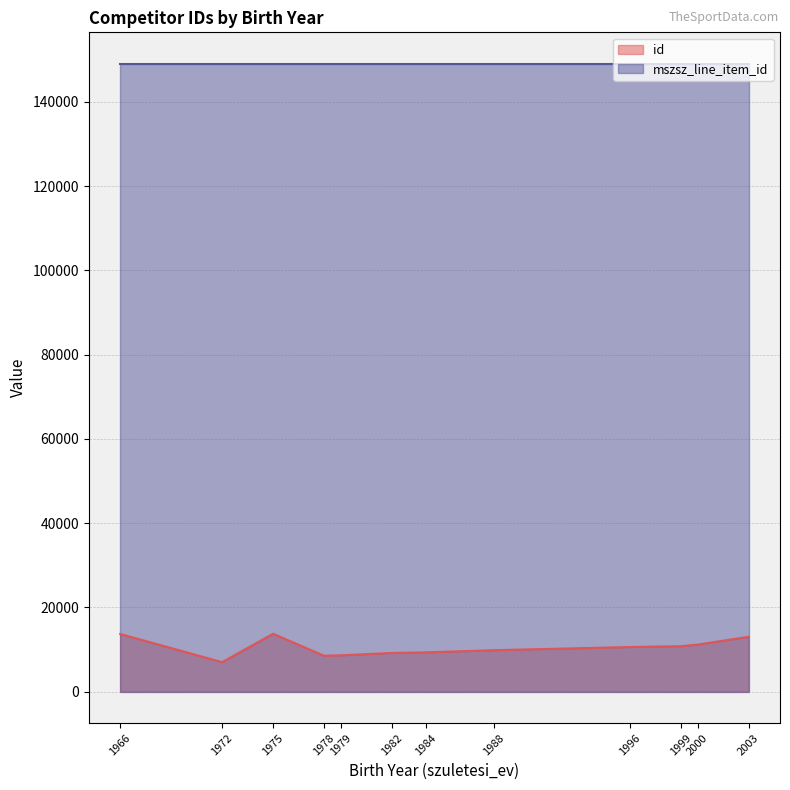

Rank the series at 1979 from lowest to highest value.

id, mszsz_line_item_id